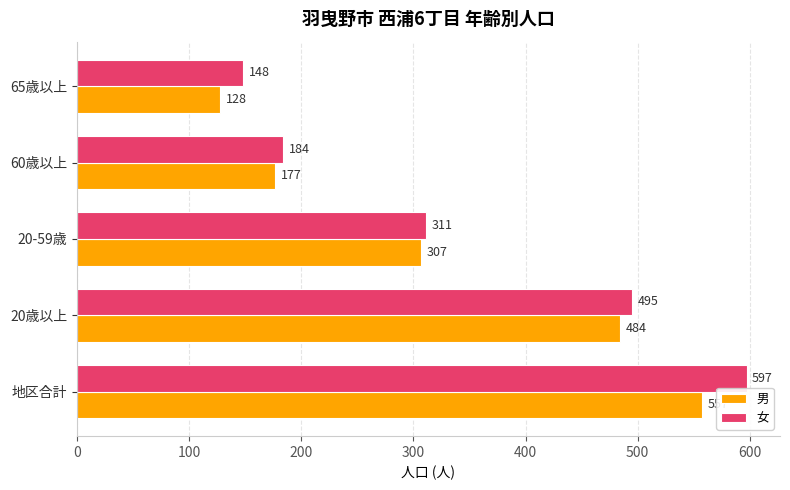

Count the number of data series in this chart.

2